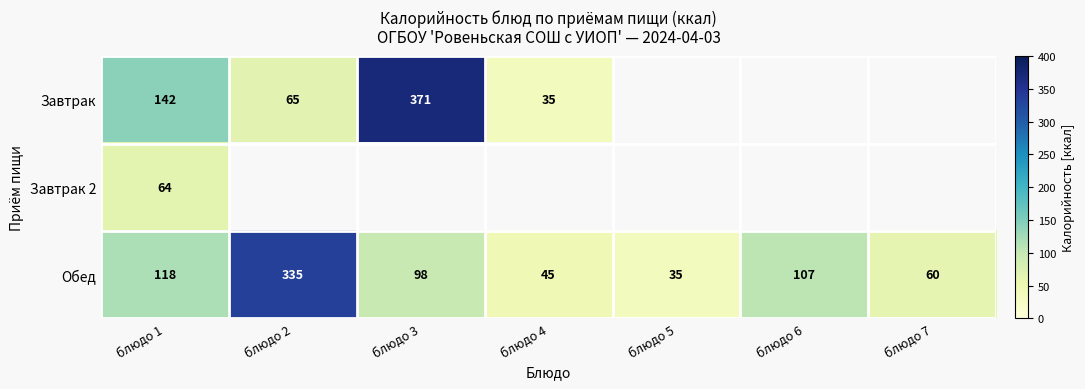

At which label does Обед reach its minimum?

блюдо 5